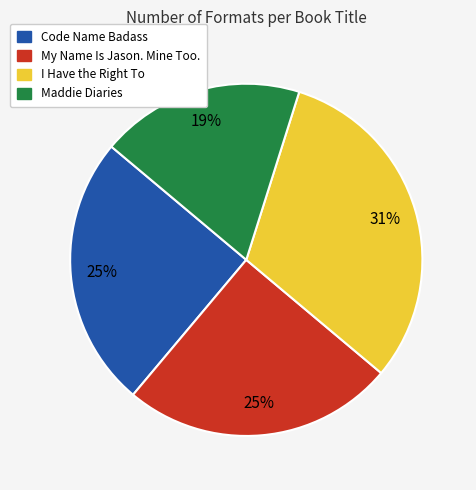

How many segments does this pie chart have?

4